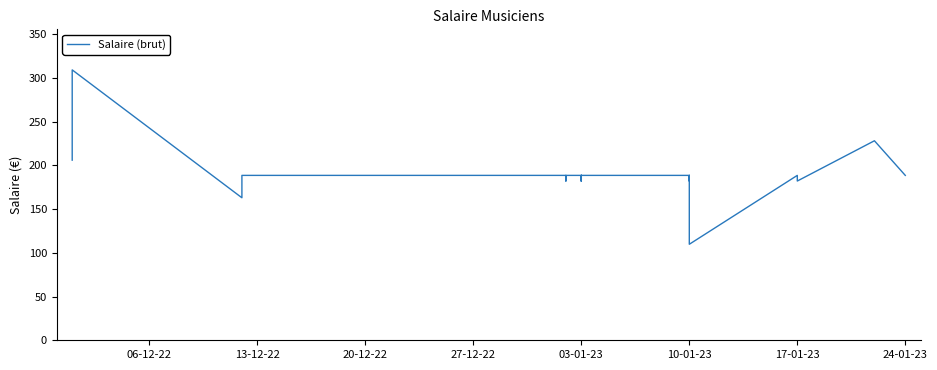

What is the sum of all values?

5605.0